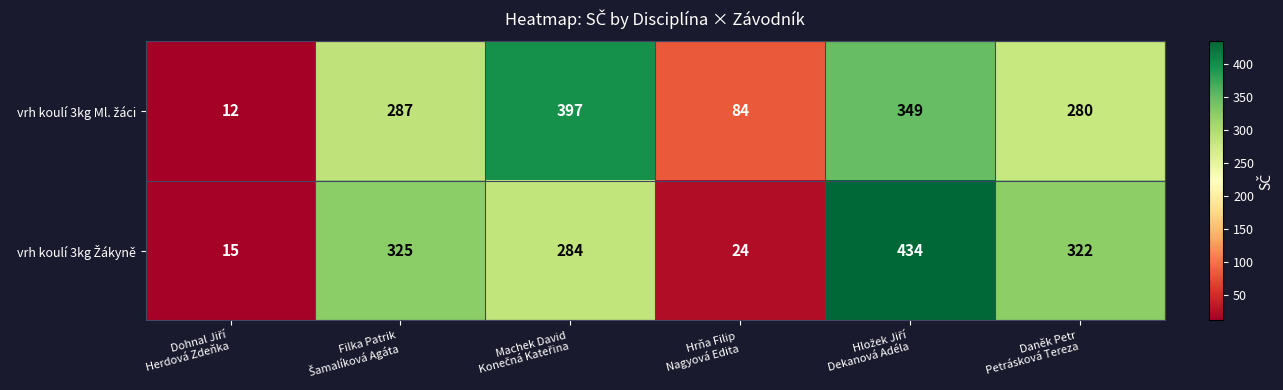

How many categories are shown in the chart?

6